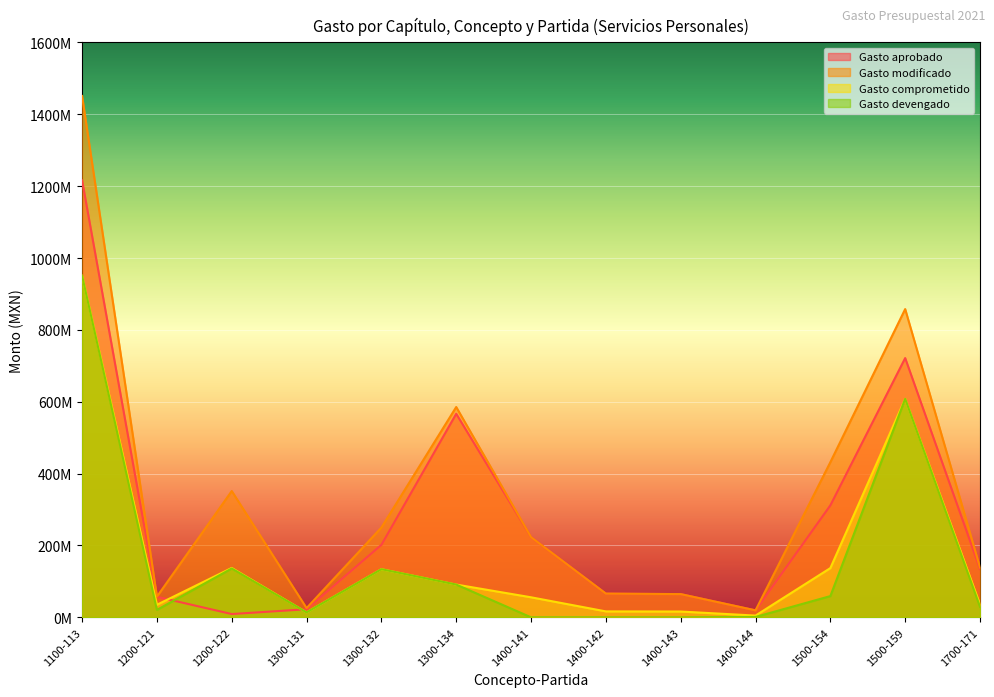

How many lines are shown in the chart?

4